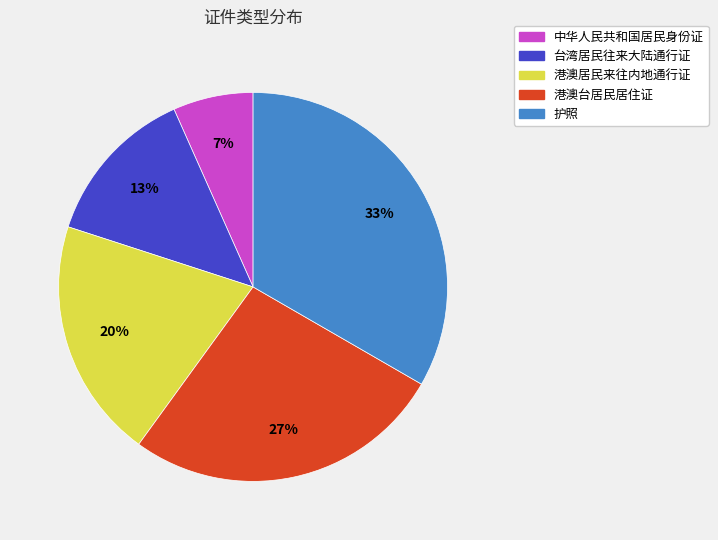

To the nearest percent, what is the average slice percentage?

20%